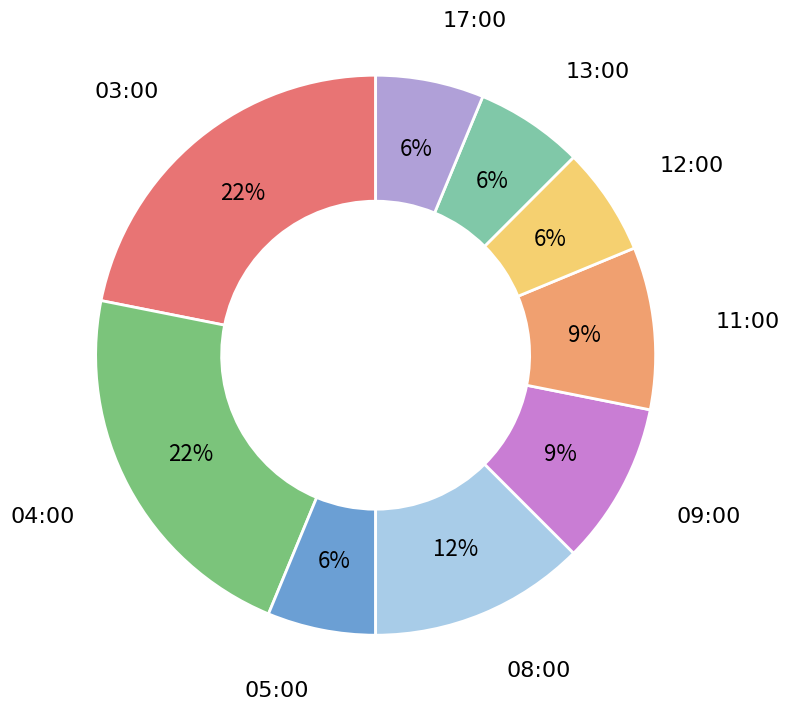

Does 13:00 represent more than half of the total?

No